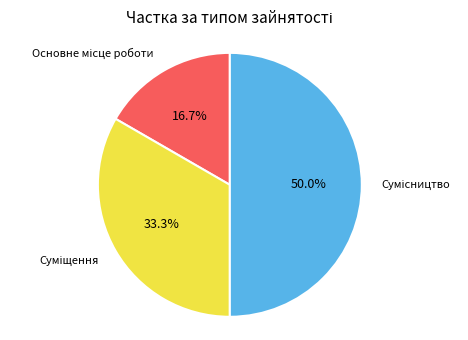

To the nearest percent, what is the average slice percentage?

33%